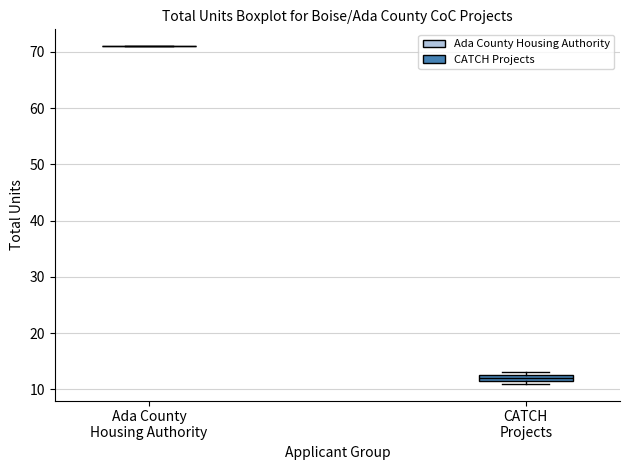

Where is the upper edge of the box for CATCH Projects on the y-axis? The values are not printed on the chart, so give them approximately, as read against the axis.

13